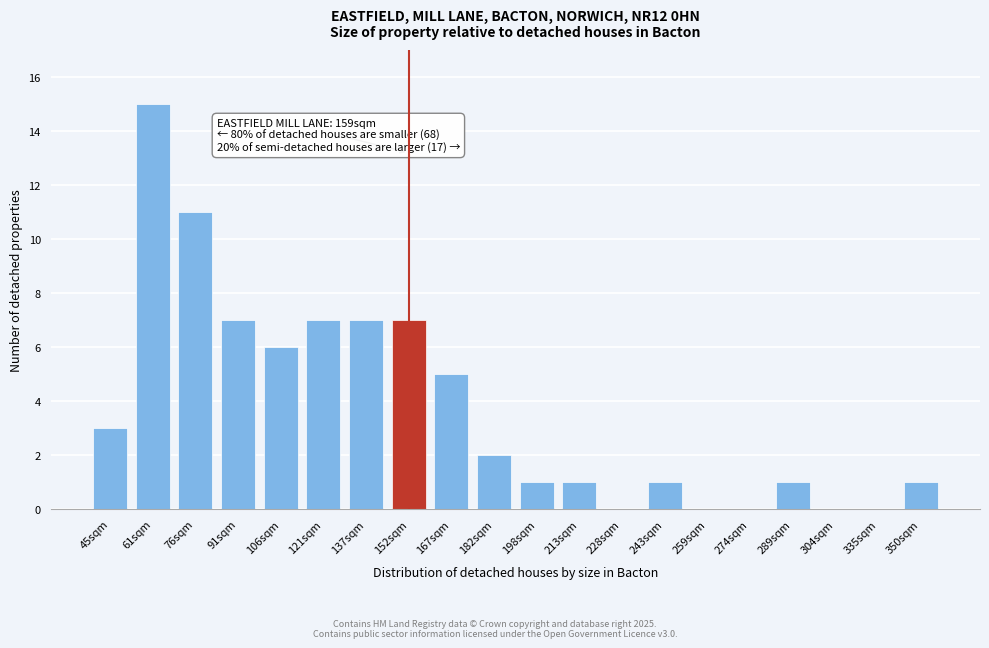

Reading right to left, list all the values displayed in this chart.

350sqm=1	335sqm=0	304sqm=0	289sqm=1	274sqm=0	259sqm=0	243sqm=1	228sqm=0	213sqm=1	198sqm=1	182sqm=2	167sqm=5	152sqm=7	137sqm=7	121sqm=7	106sqm=6	91sqm=7	76sqm=11	61sqm=15	45sqm=3